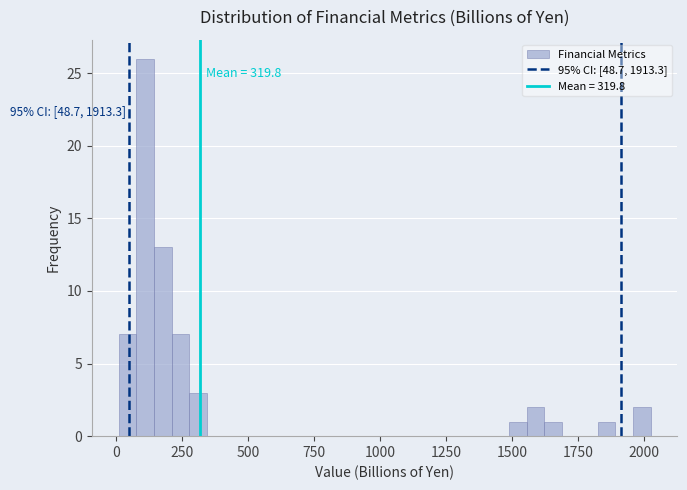

Around what value on the x-axis is the tallest bar? Give the approximate position of its centre, as read against the axis.

100